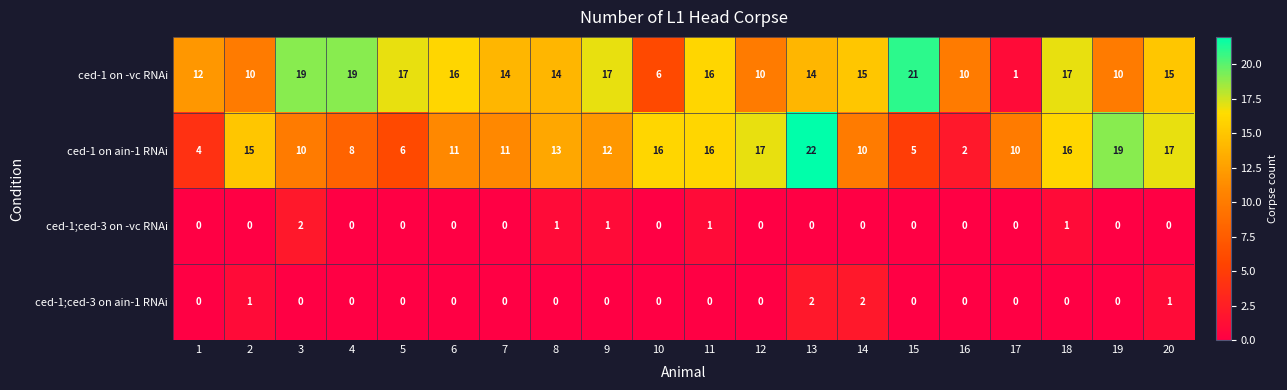

What value does the ced-1 on -vc RNAi series have at 5, to the nearest 5?

15